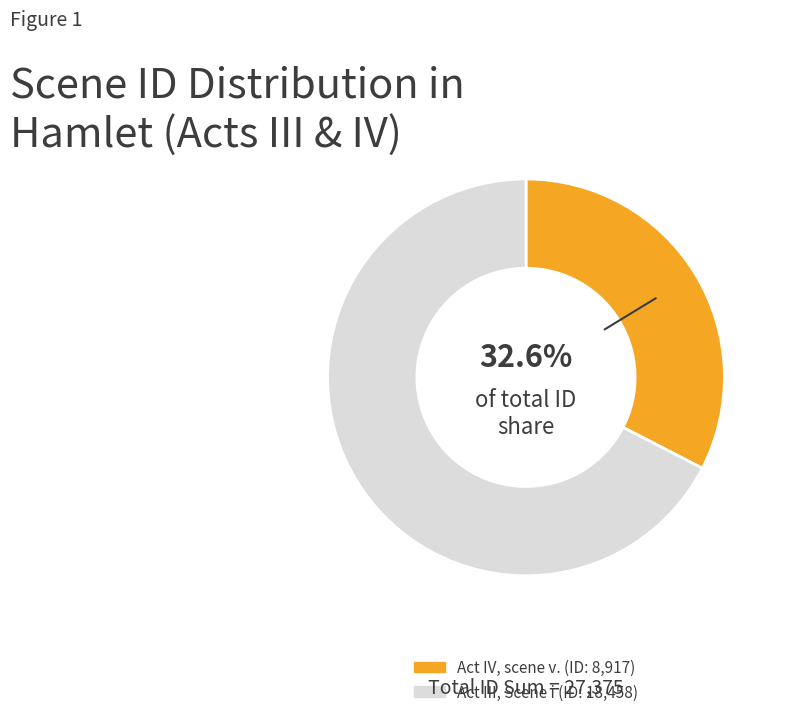

To the nearest percent, what portion does Act III, Scene i represent?

67%